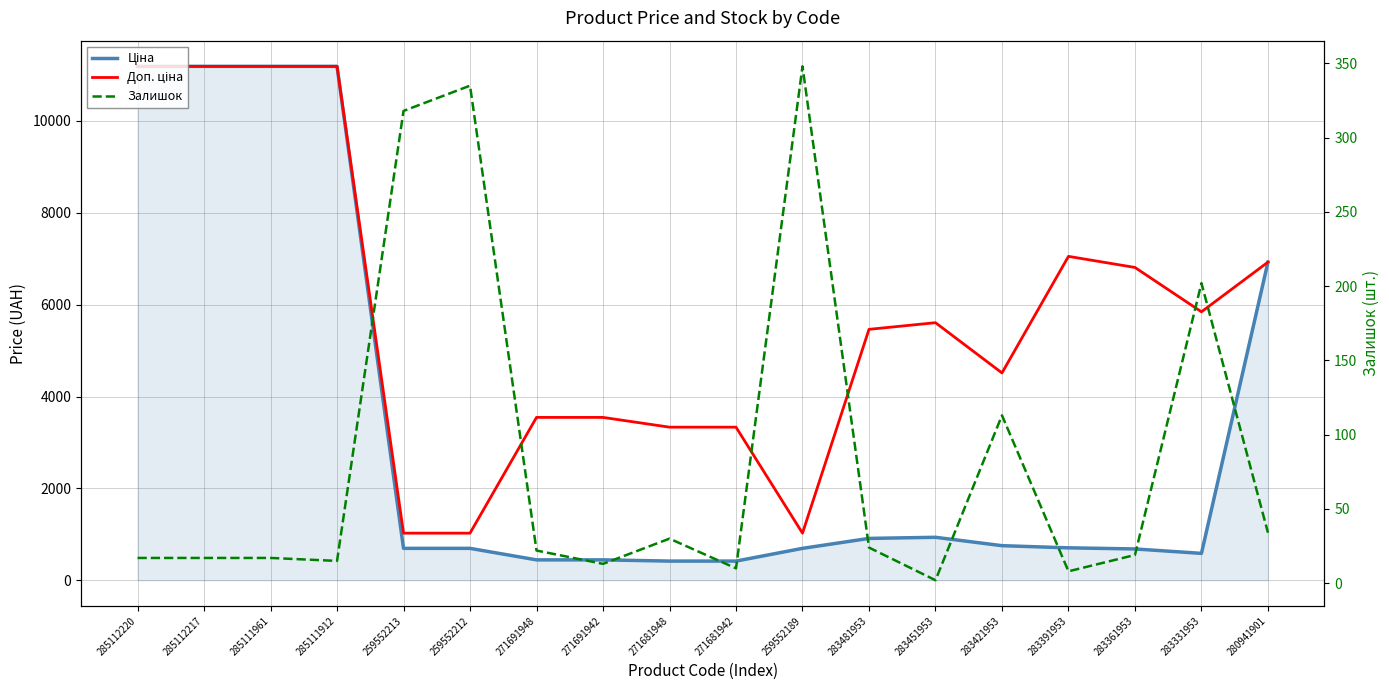

How many interior local valleys does the Залишок series have?

5